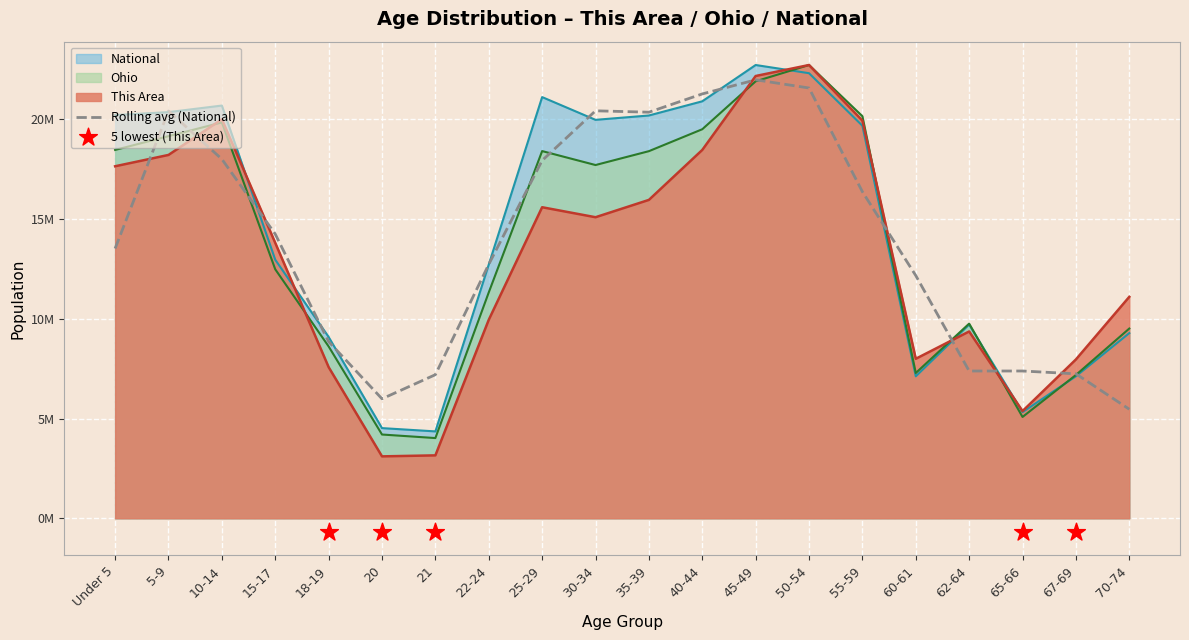

At which category is the sum across all series the highest?

50-54